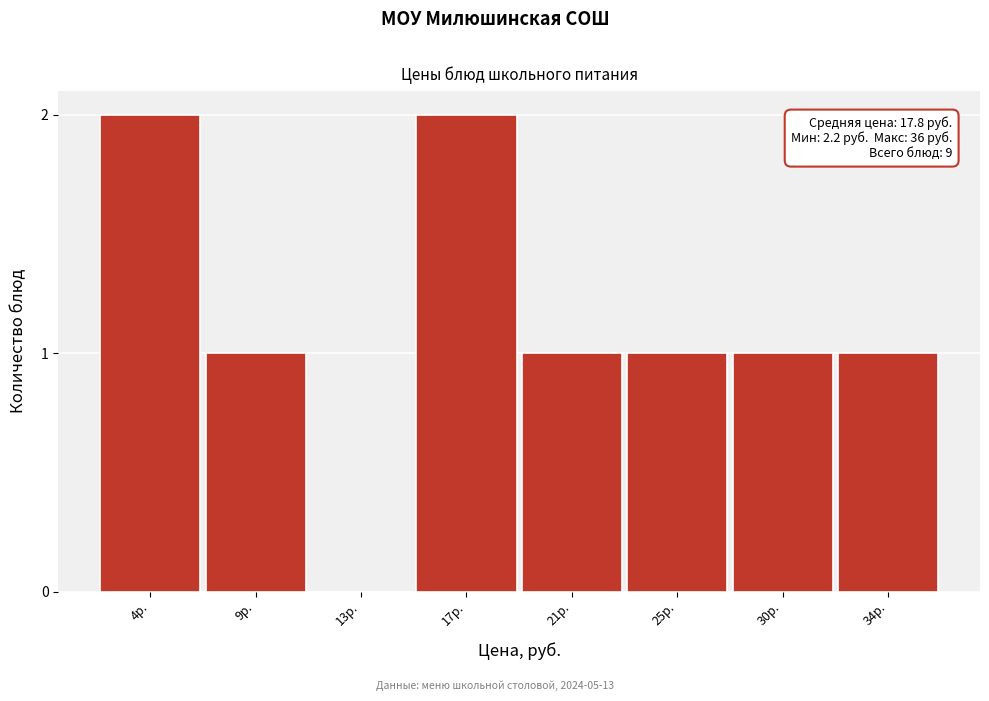

Reading right to left, what are all the values shown in this chart?

34р.=1	30р.=1	25р.=1	21р.=1	17р.=2	13р.=0	9р.=1	4р.=2